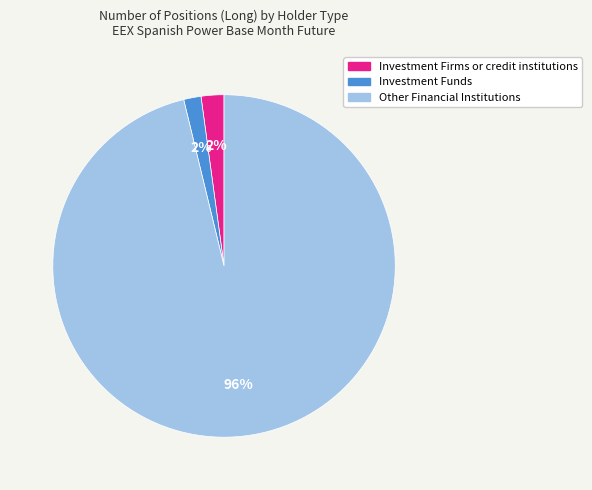

Between Other Financial Institutions and Investment Firms or credit institutions, which is larger?

Other Financial Institutions